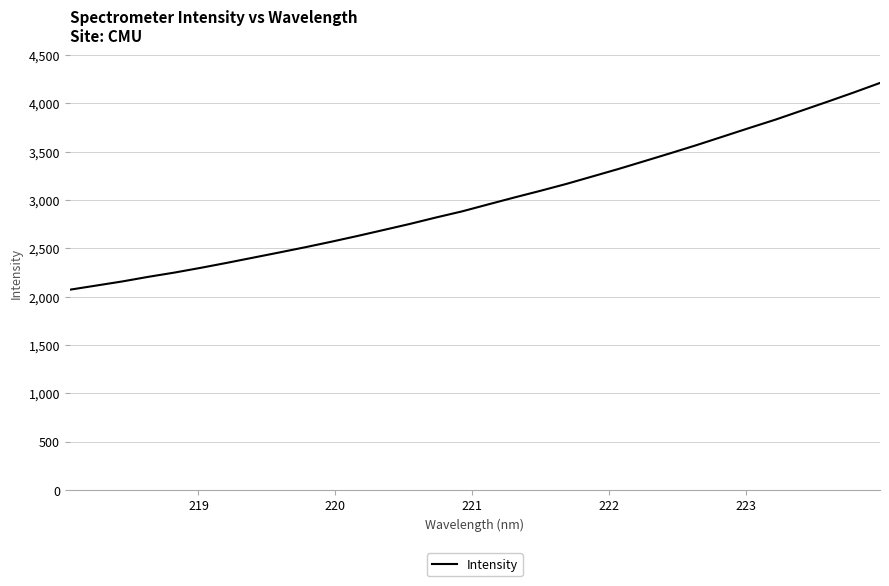

Is this an area chart (filled region under the line)?

No